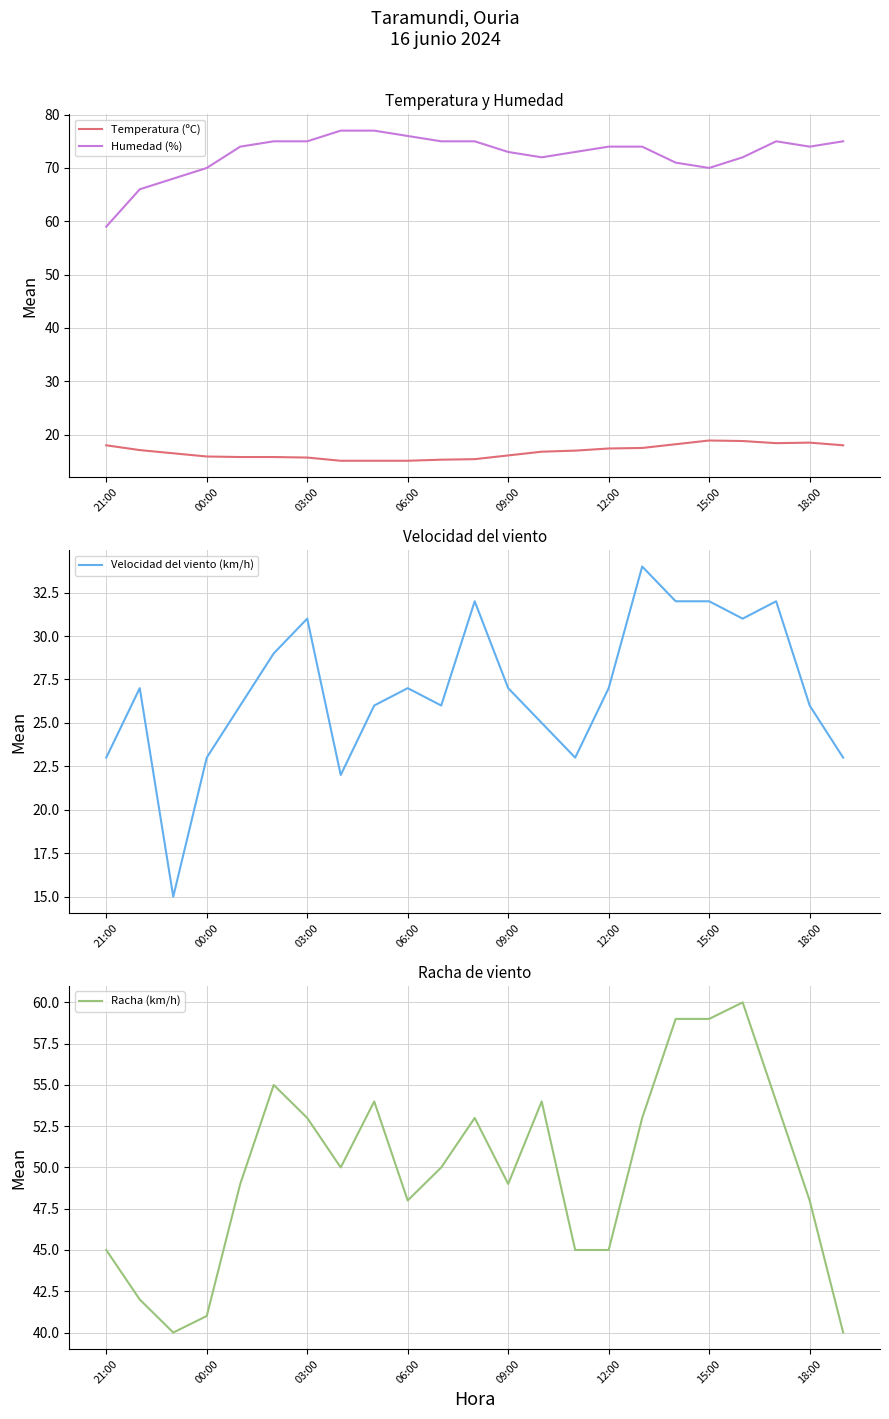

True or false: Temperatura (ºC) and Humedad (%) intersect in this chart.

False